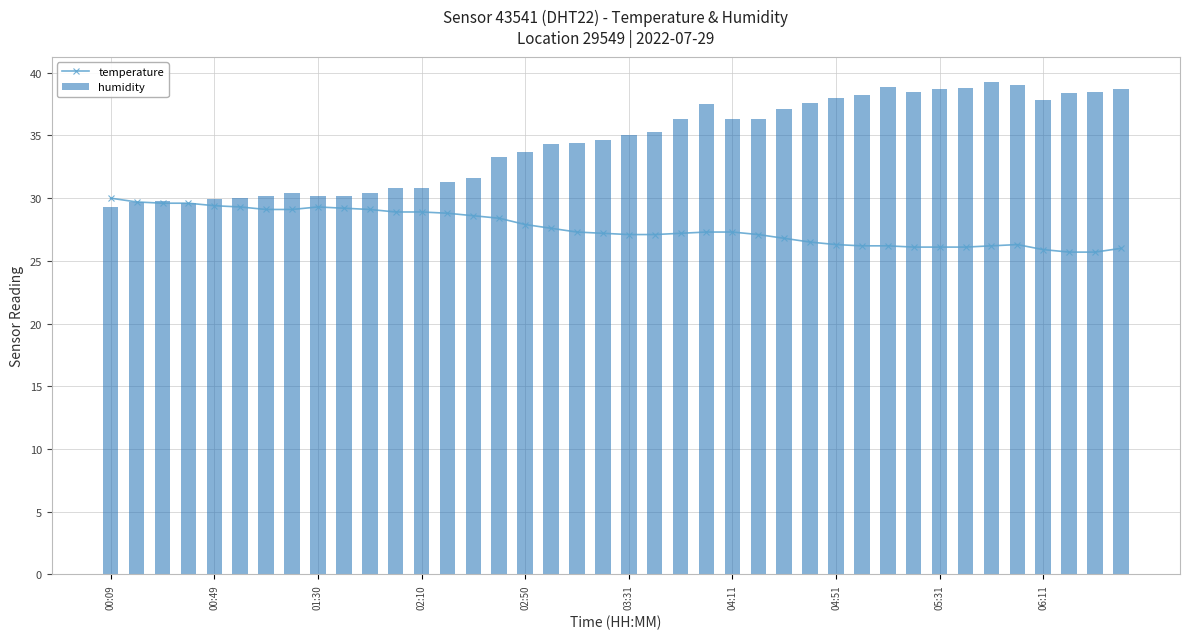

Is it true that temperature equals 28.8 at 13?

True